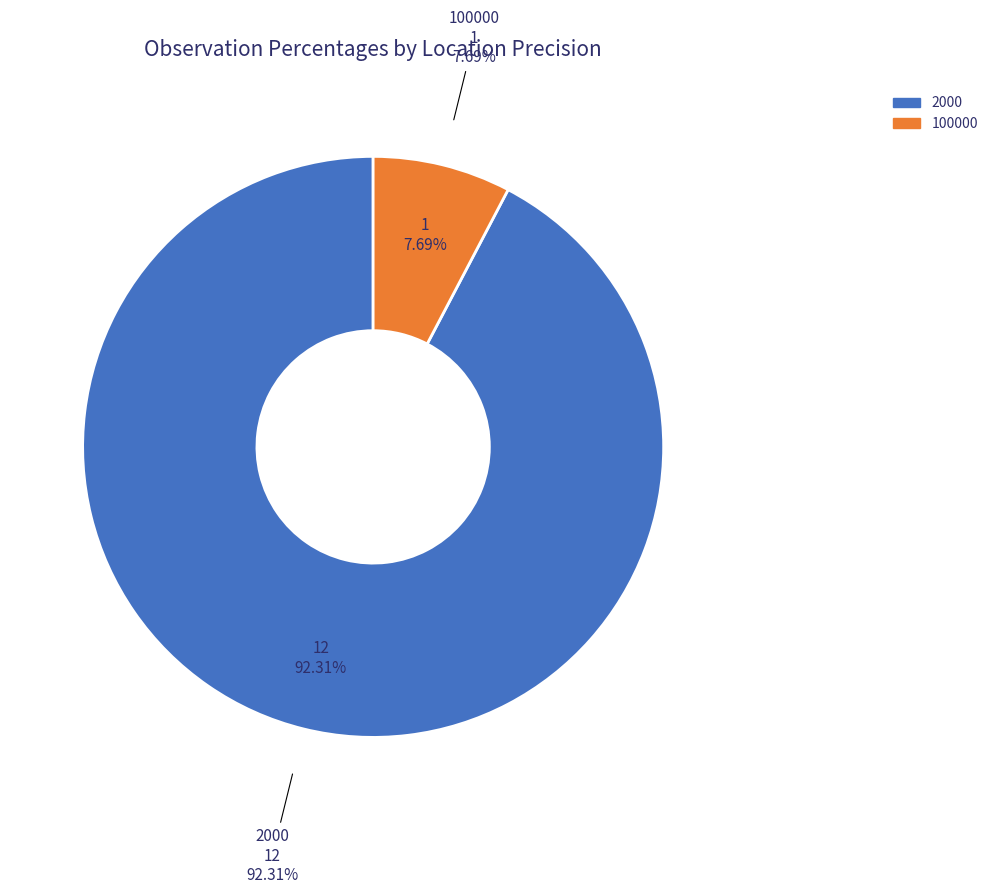

Does any single category account for the majority?

Yes